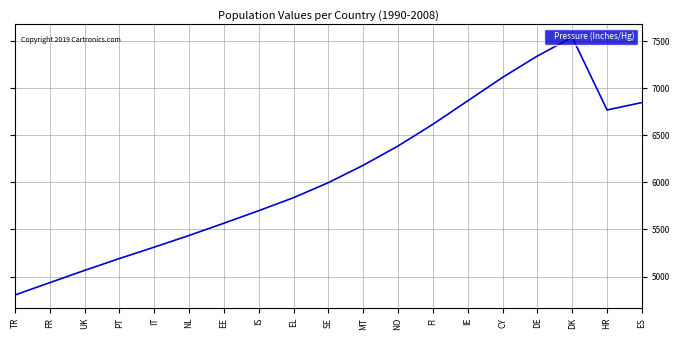

What is the minimum value shown in the chart?

4804